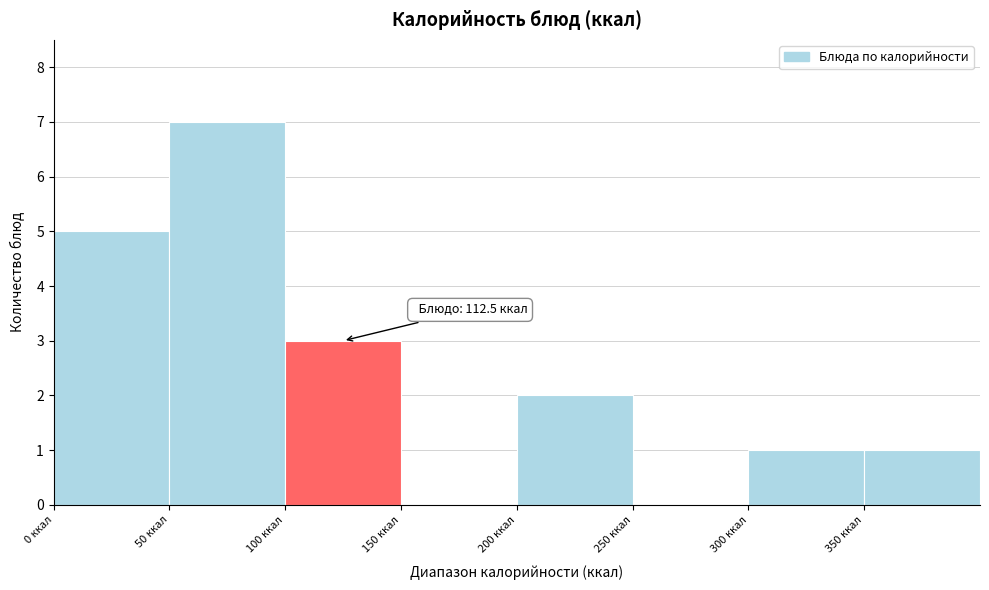

Which range on the x-axis has the tallest bar?

50 to 100